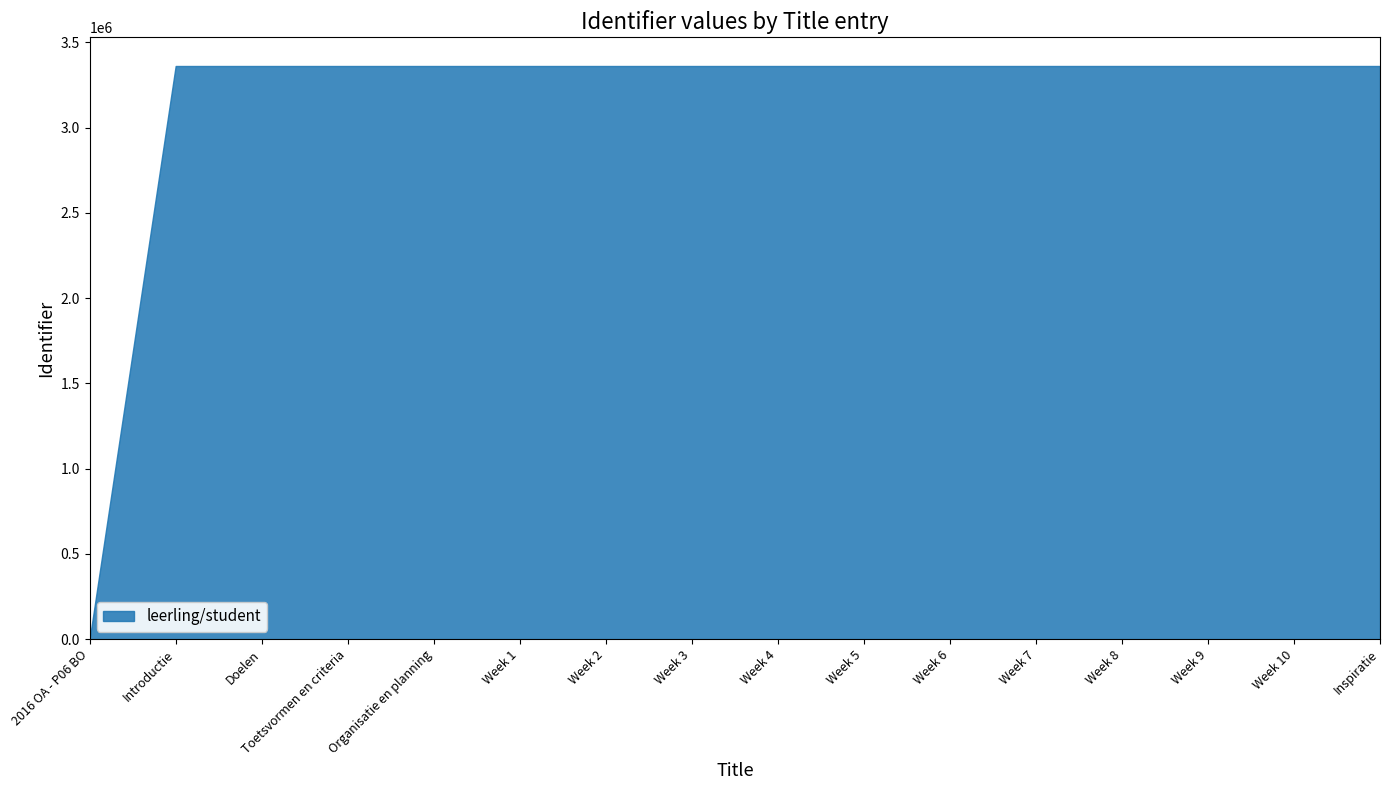

How many lines are shown in the chart?

1